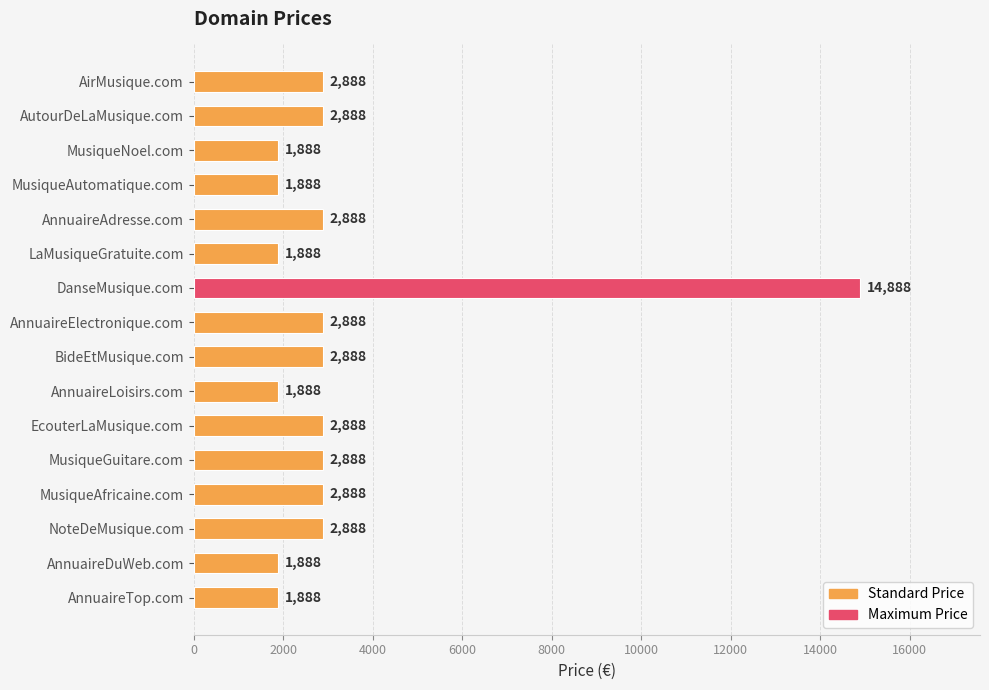

How many distinct data groups are displayed?

1